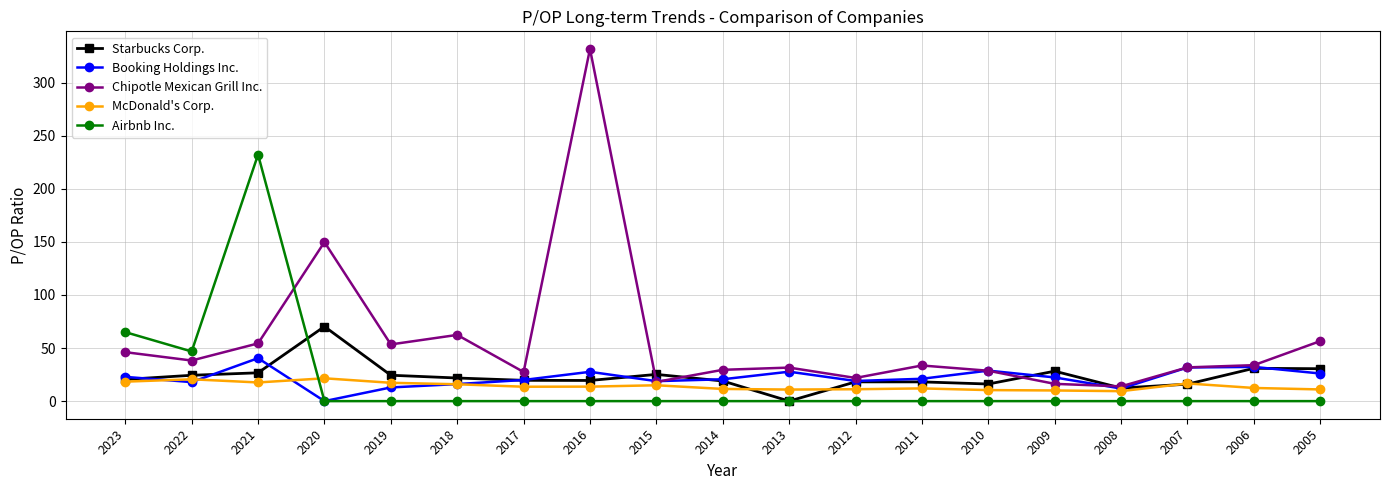

The value of Chipotle Mexican Grill Inc. at 2013 is 31.6. True or false?

True